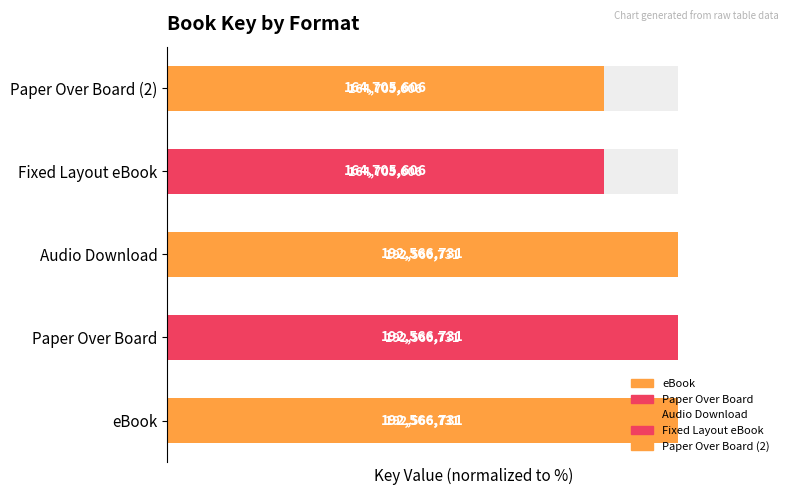

How many bars are there in total?

5